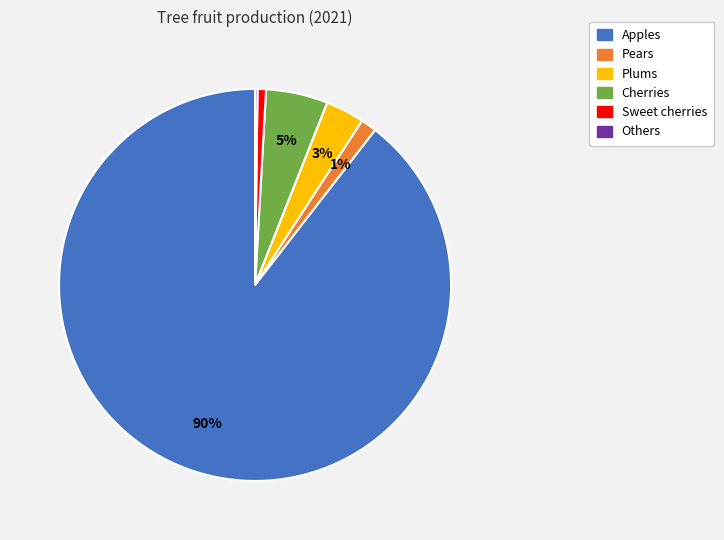

Is it true that Pears is 11% of the pie?

False